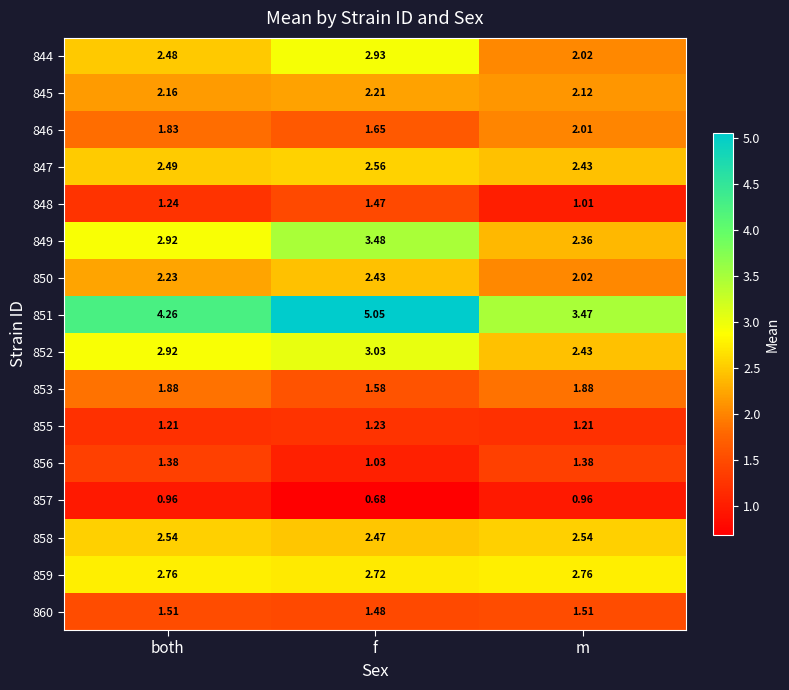

At which label is 860 closest to 1?

f